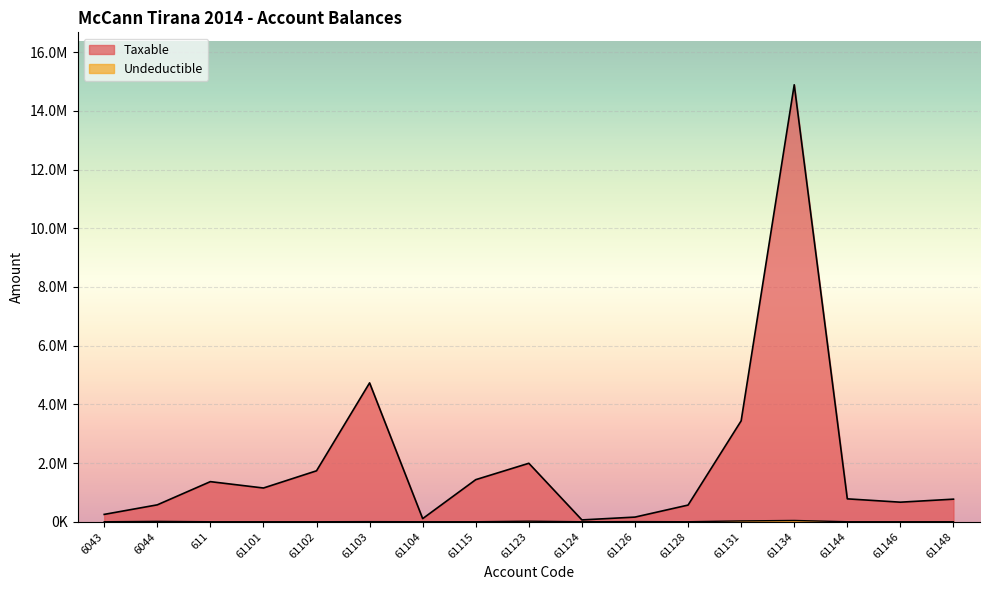

What is the highest value of the Taxable series?

14887859.8